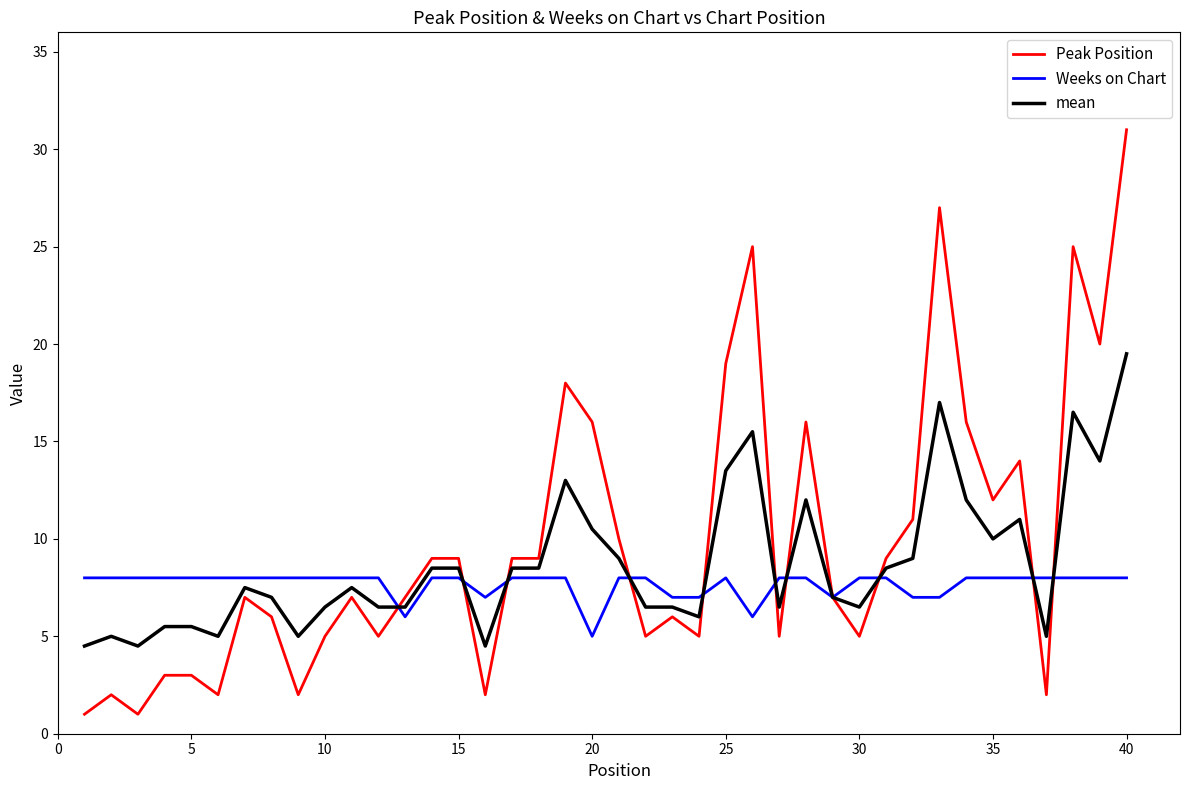

How many distinct data groups are displayed?

3